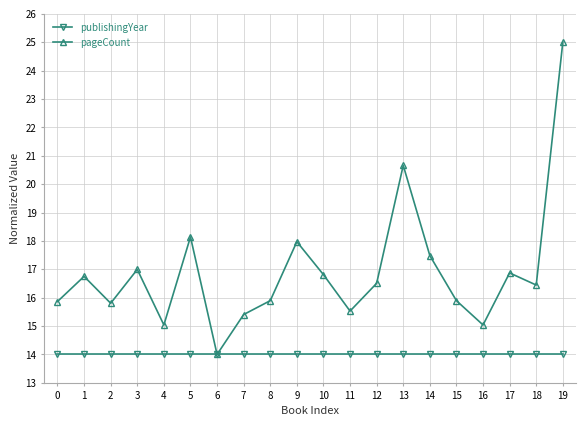

Which series has the largest range (max minus min)?

pageCount